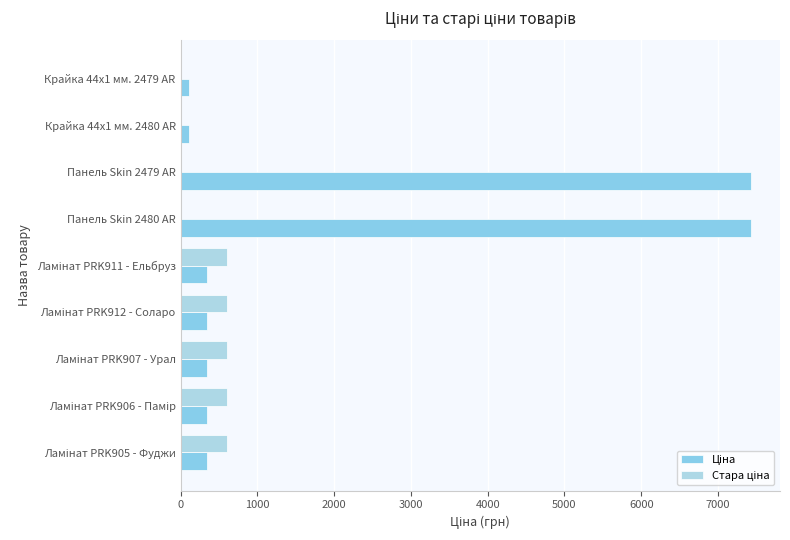

Count the number of categories in the chart.

9